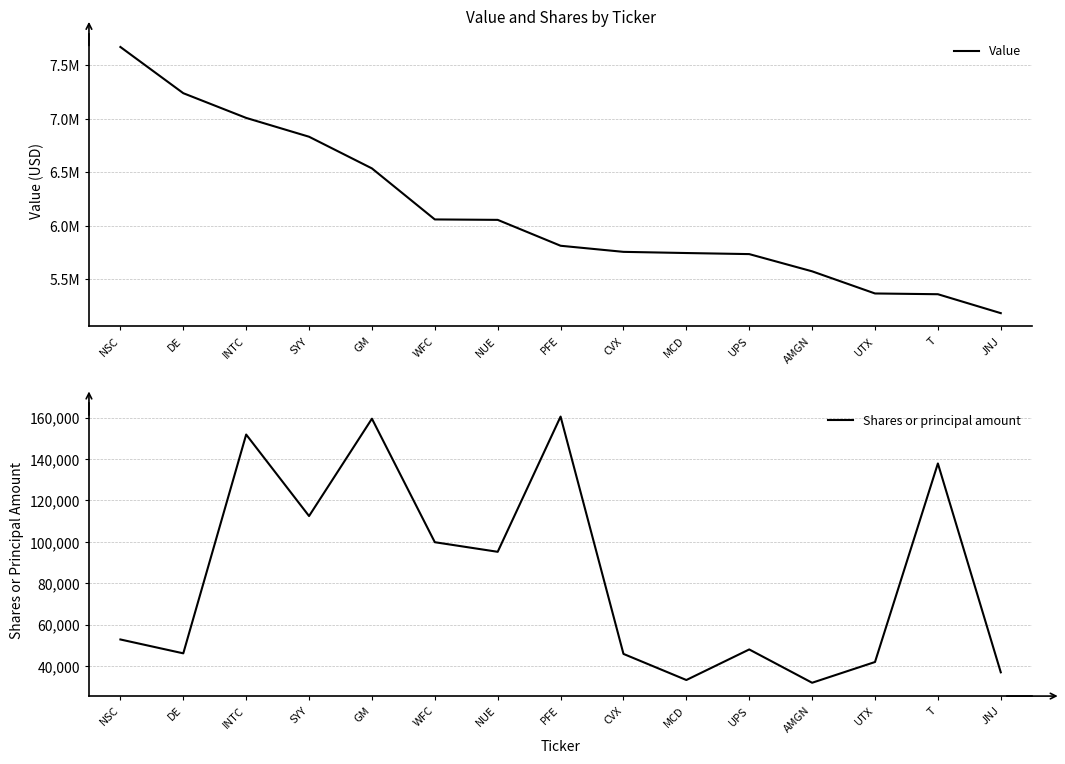

What is the label of the 3rd point from the left?

INTC